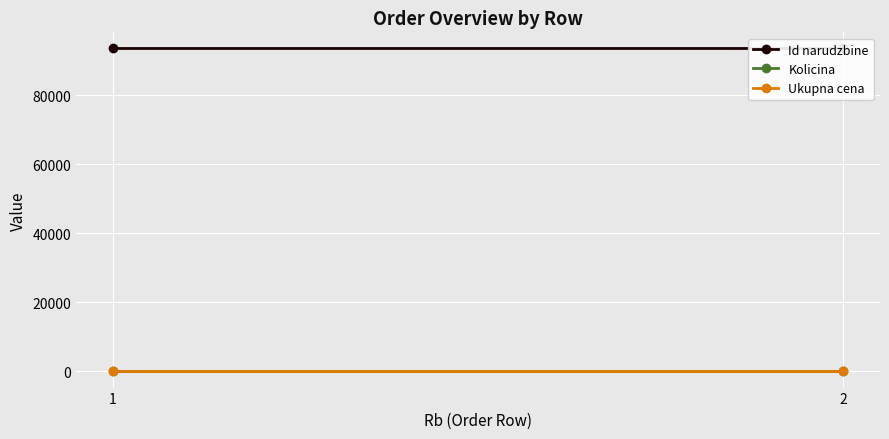

Reading right to left, transcribe all the data shown in this chart.

Id narudzbine: 2=93545	1=93544
Kolicina: 2=1	1=1
Ukupna cena: 2=0	1=0